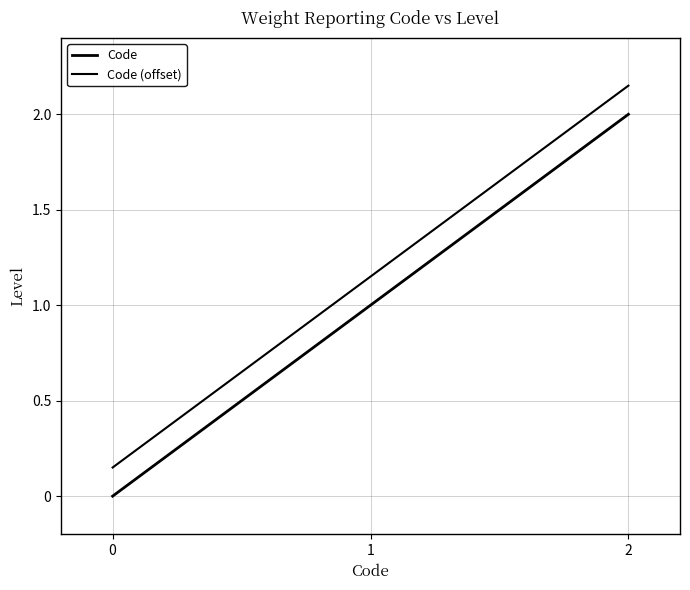

Count the number of categories in the chart.

3